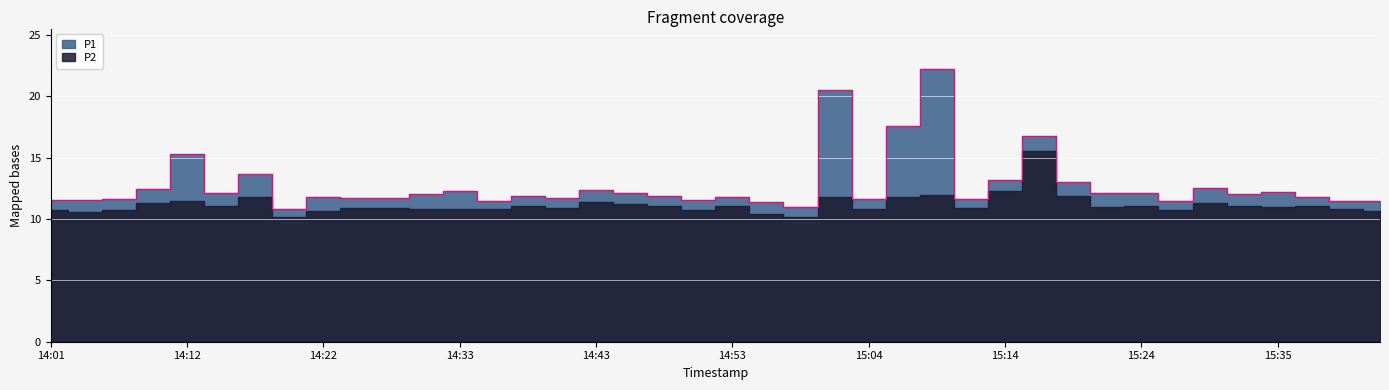

Rank the categories by value from highest to lowest.

15:09, 15:01, 15:07, 15:17, 14:12, 14:17, 15:14, 15:19, 15:29, 14:10, 14:43, 14:33, 15:35, 14:46, 15:22, 14:15, 15:24, 15:32, 14:30, 14:38, 14:48, 14:53, 15:37, 14:22, 14:25, 14:28, 14:41, 14:07, 15:12, 15:04, 14:01, 14:04, 14:51, 15:27, 15:40, 15:42, 14:35, 14:56, 14:59, 14:20